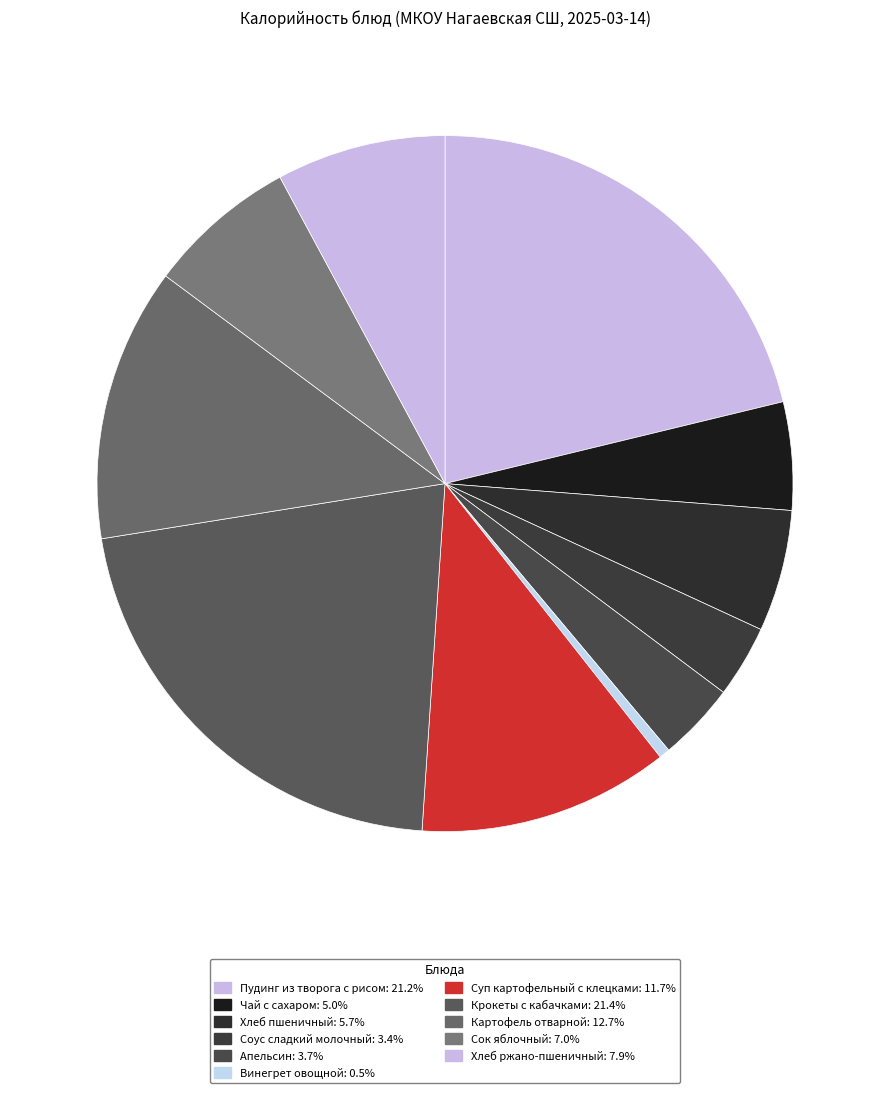

To the nearest percent, what is the average slice percentage?

9%